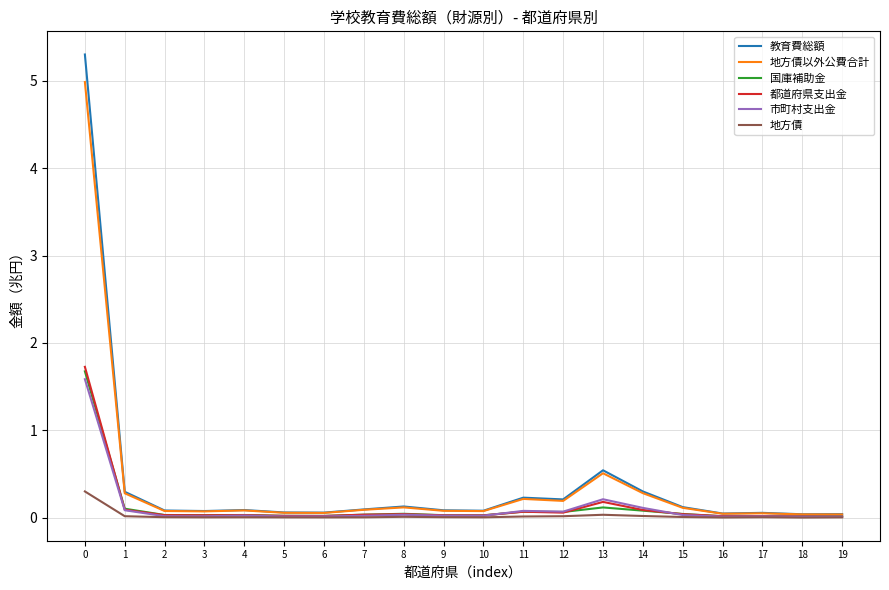

What are all the series names shown in the legend?

教育費総額, 地方債以外公費合計, 国庫補助金, 都道府県支出金, 市町村支出金, 地方債